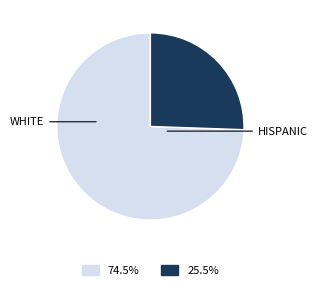

Is there any slice that represents more than half of the pie?

Yes